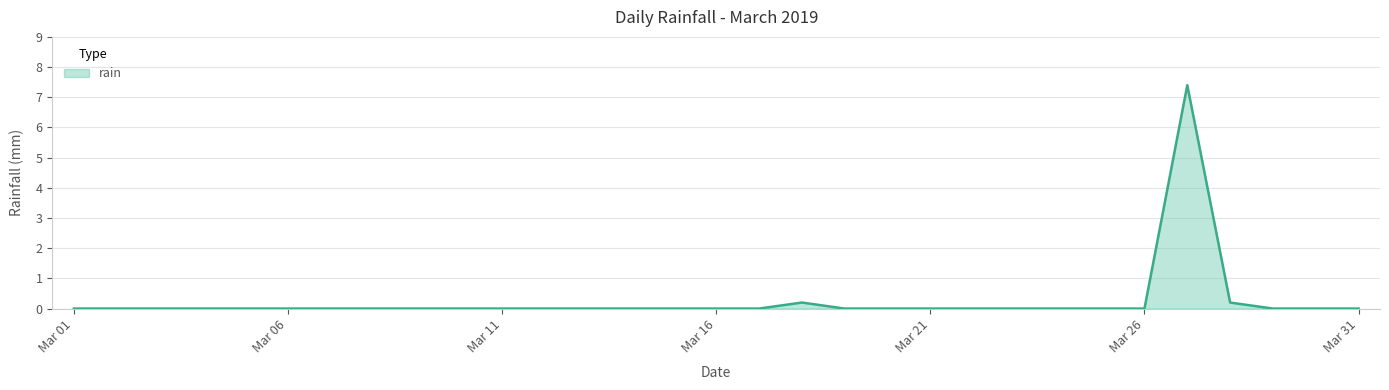

What is the difference between the maximum and minimum values?

7.4